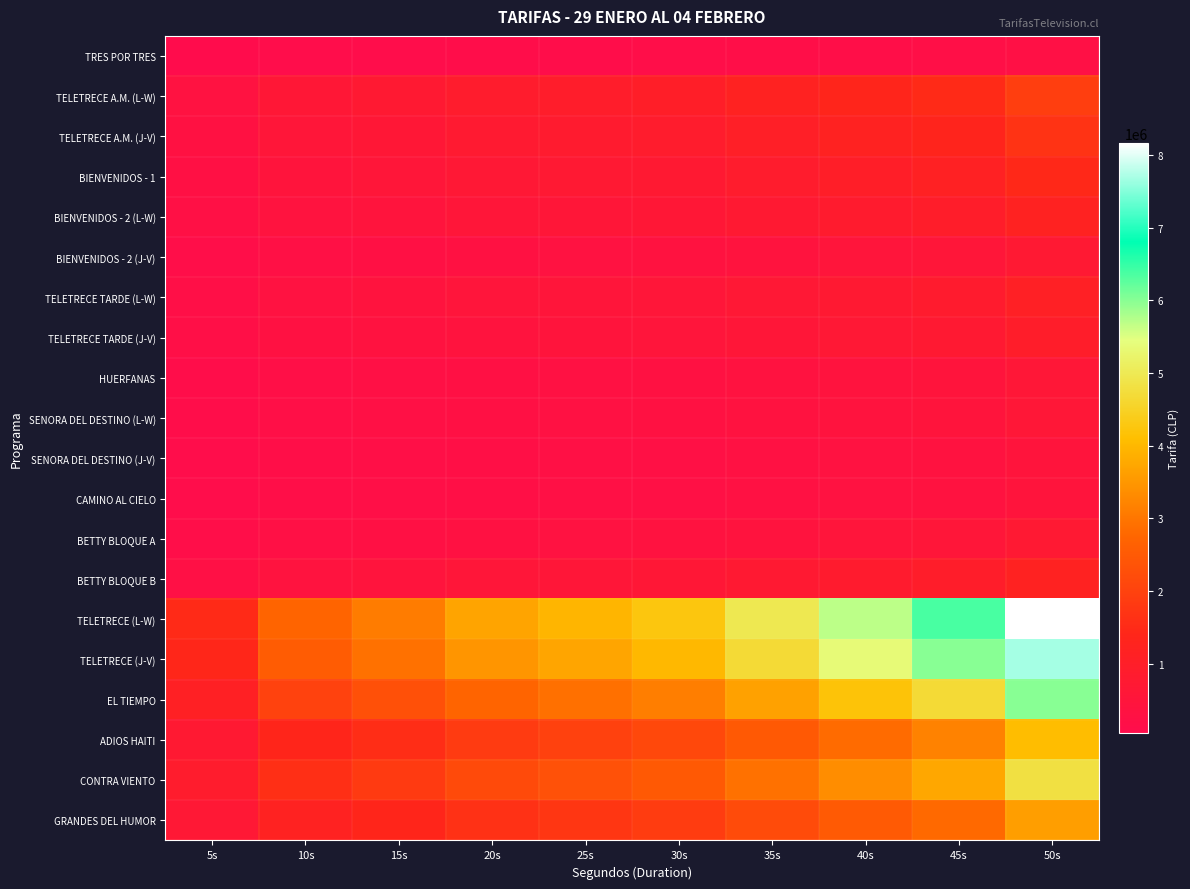

What is the minimum value shown in the chart?

44000